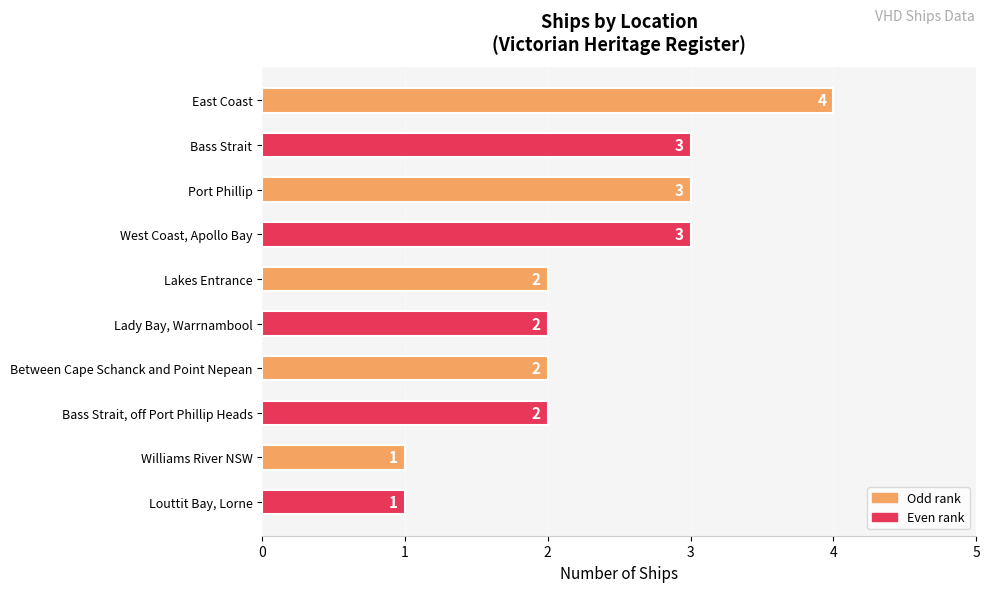

What is the difference between the maximum and second lowest values?

3